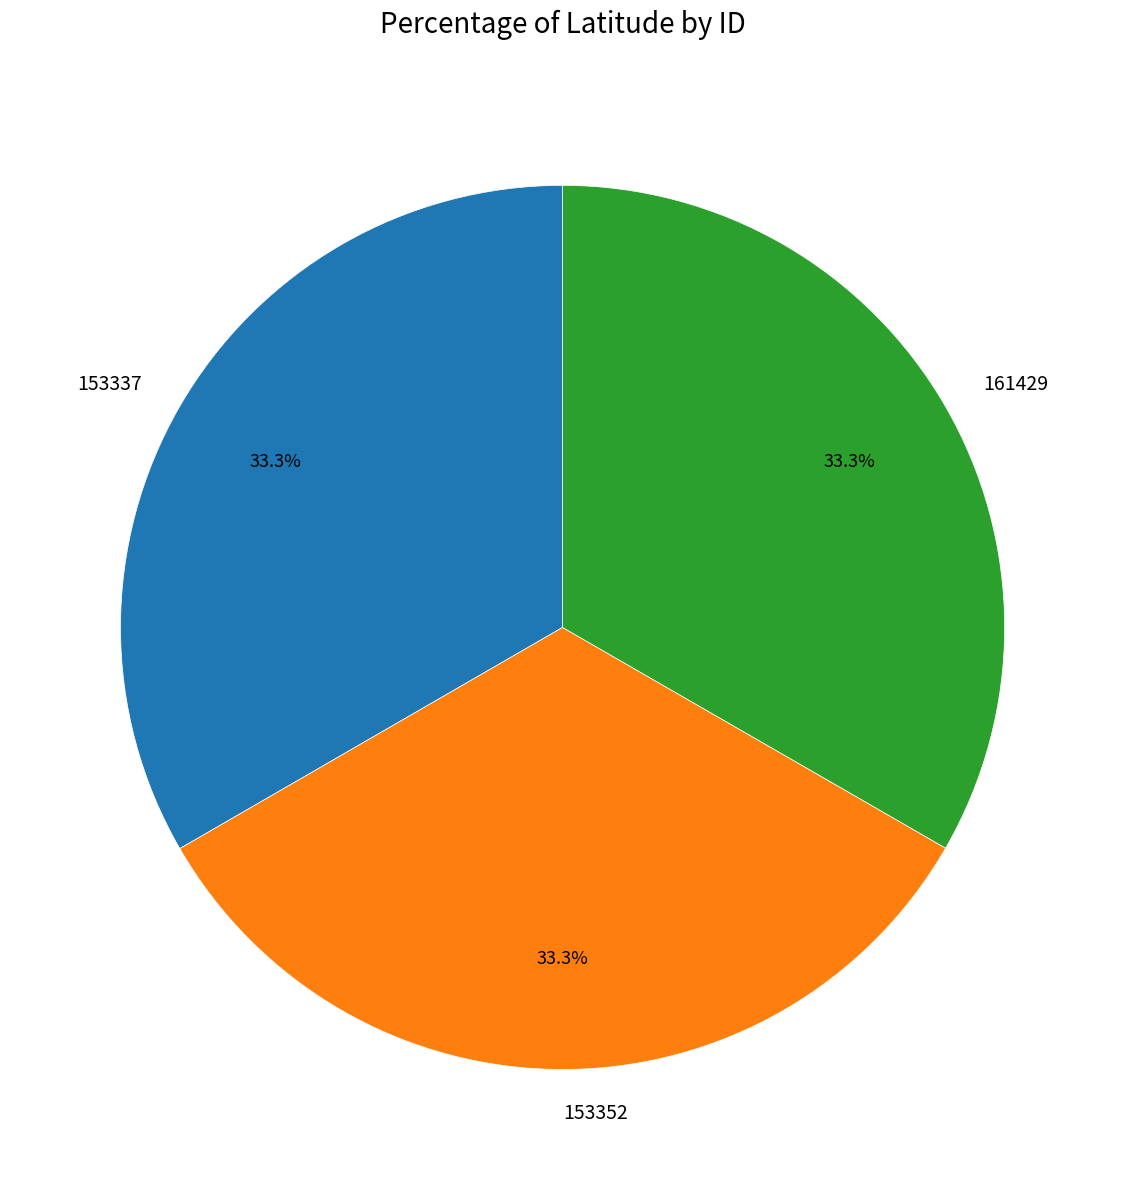

Is it true that 153352 is 33% of the pie?

True